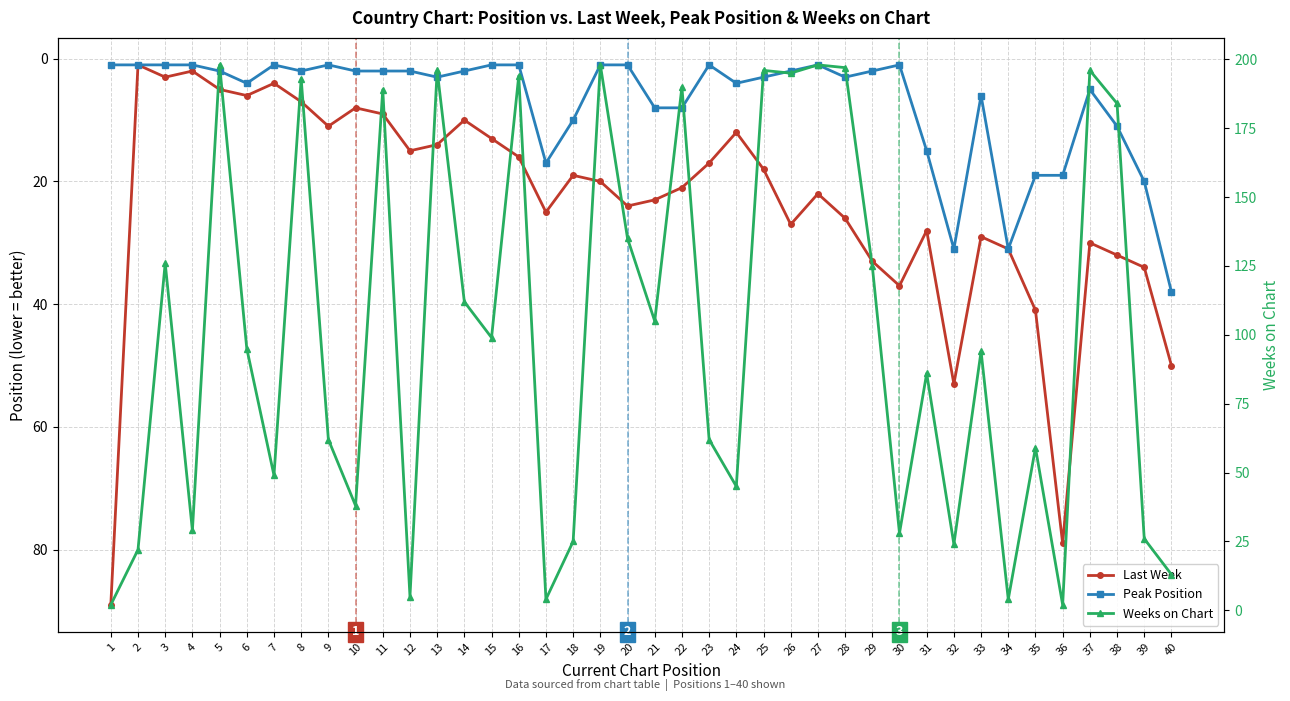

Which series has the largest total across all categories?

Weeks on Chart